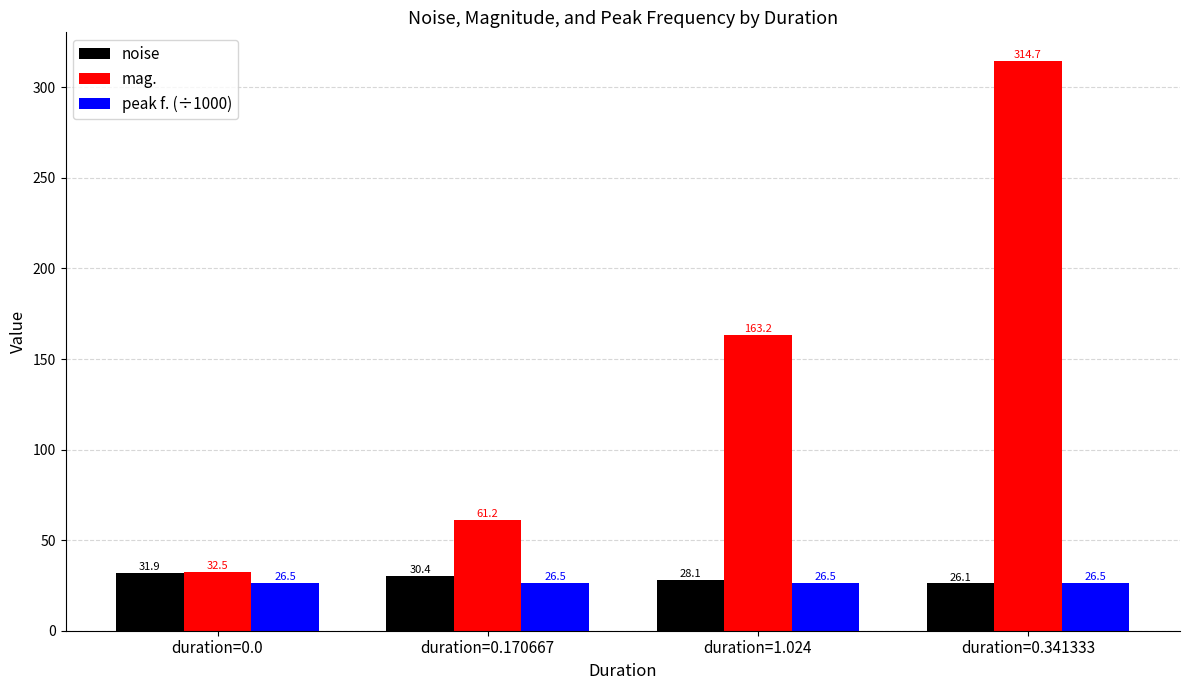

How many data points does each series have?

4